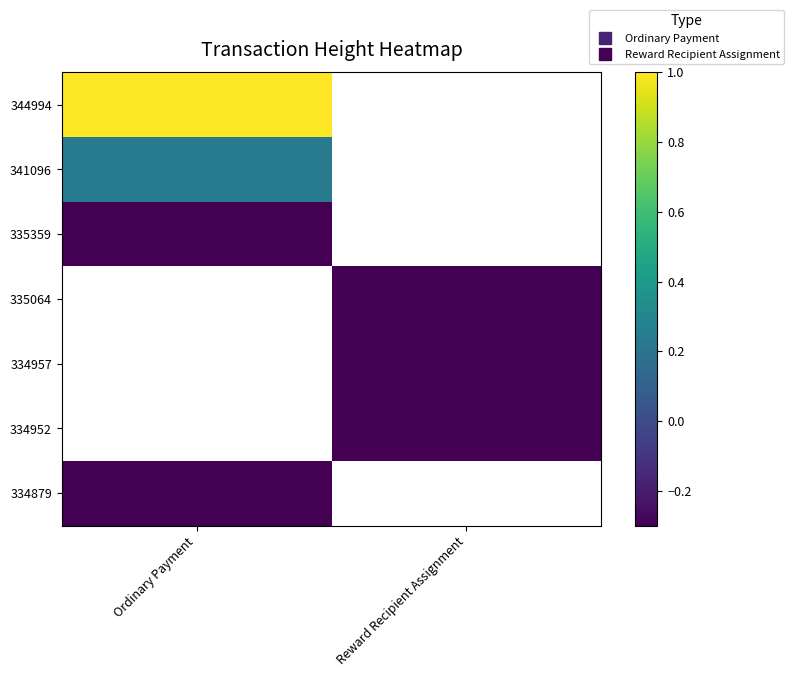

At how many categories does at least one series exceed 0?

1